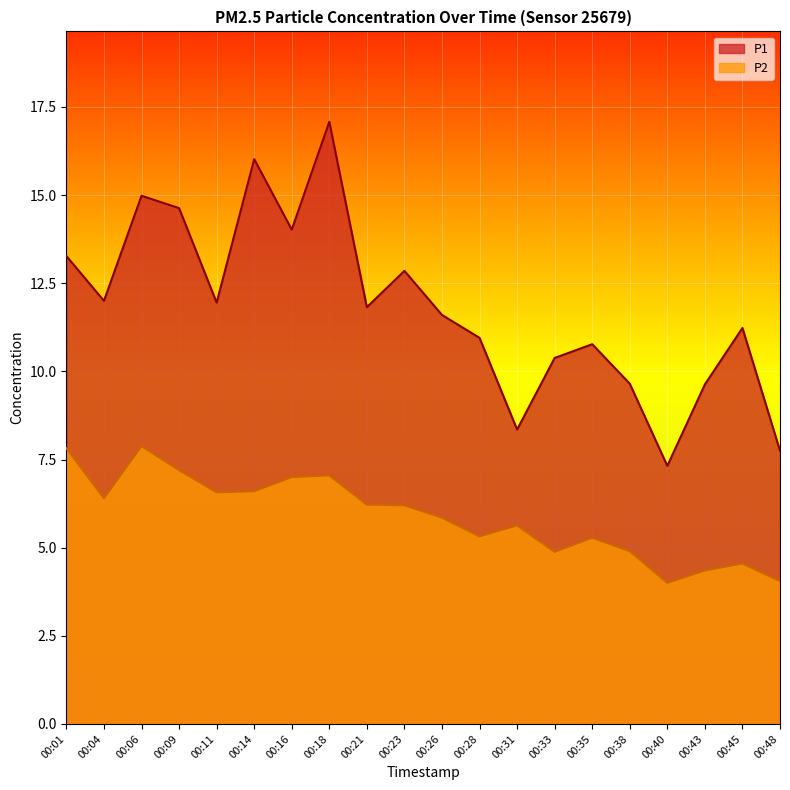

What are all the series names shown in the legend?

P1, P2